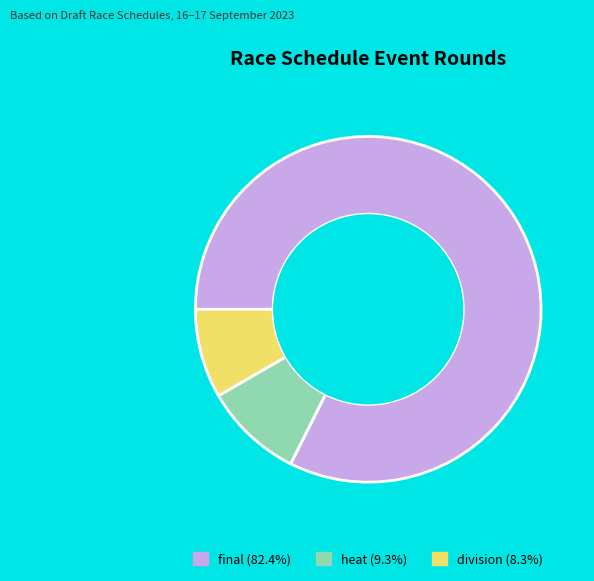

Which category has the biggest portion of the pie?

final